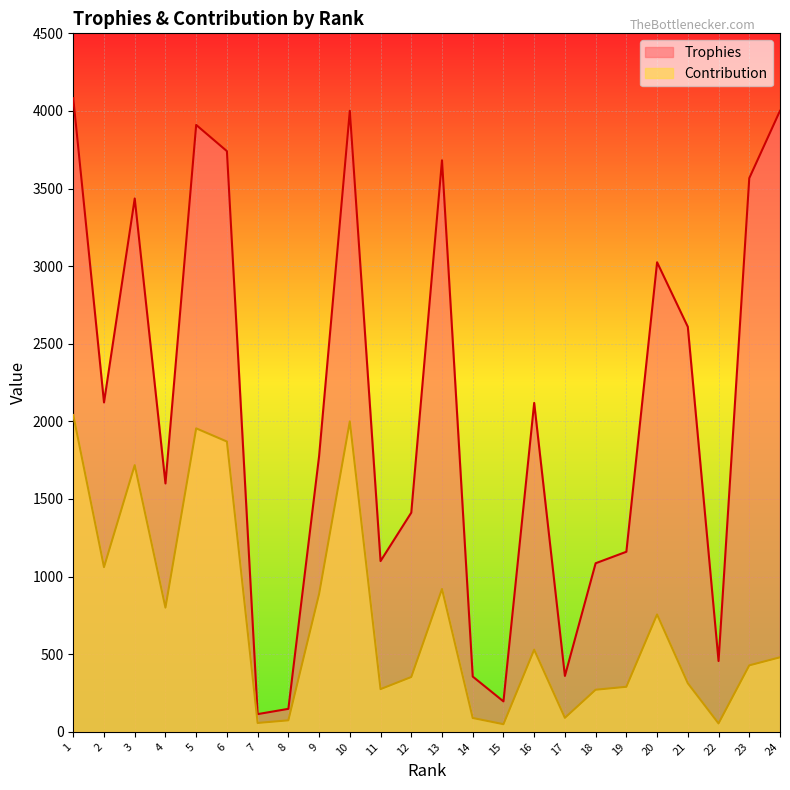

True or false: Trophies has a value of 6191 at 13.

False